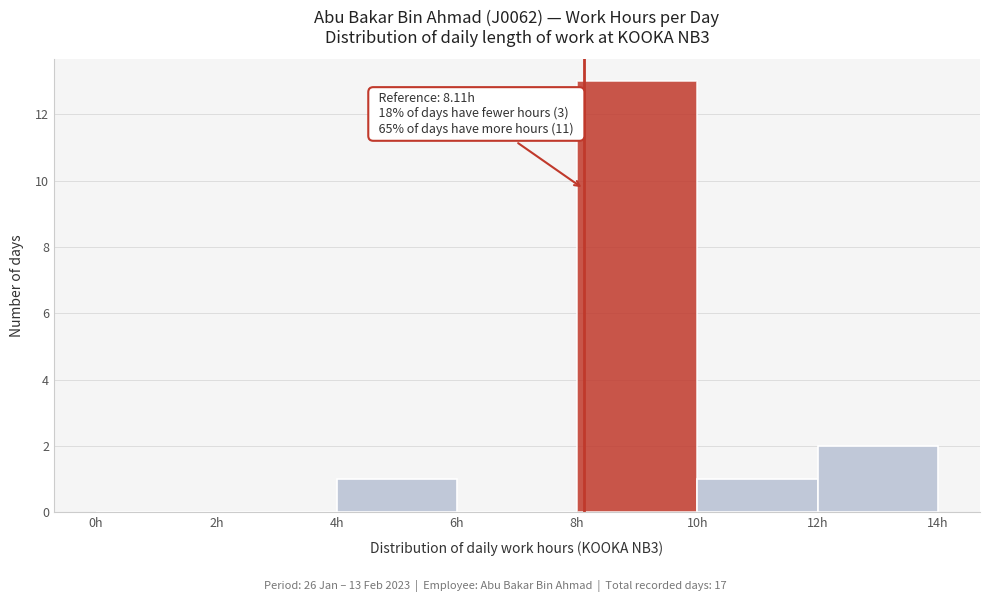

Over which range of the x-axis is the bar tallest?

8 to 10